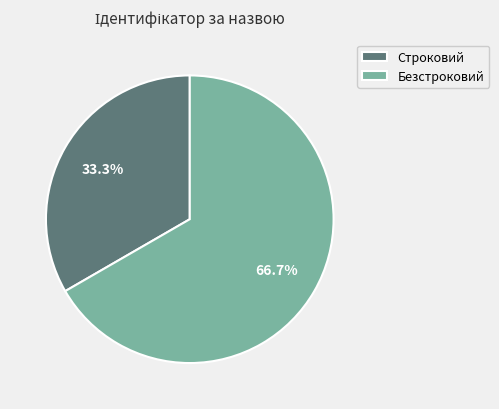

True or false: Безстроковий accounts for 55% of the total.

False